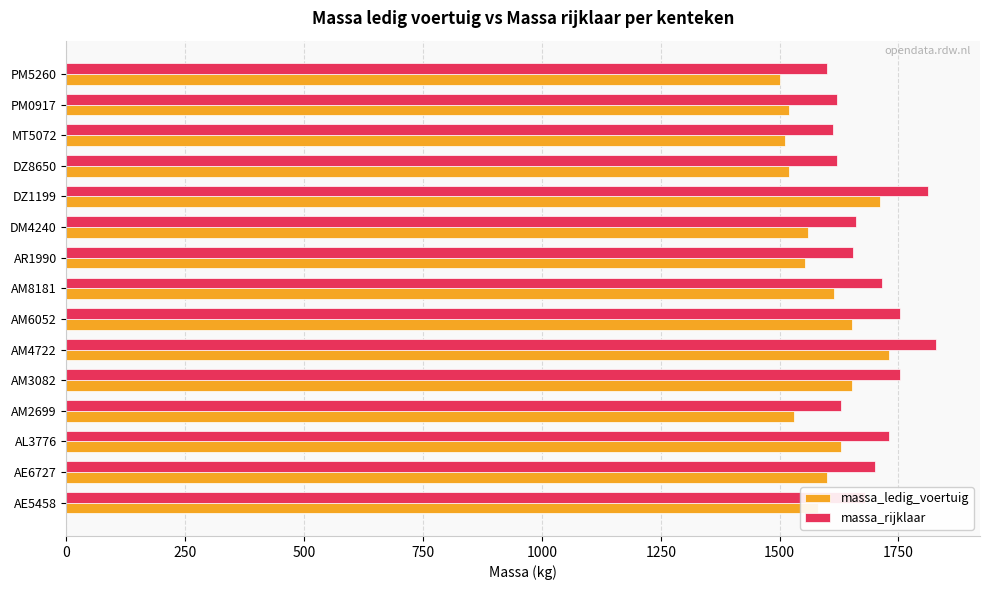

At AM3082, list the series in order from largest to smallest.

massa_rijklaar, massa_ledig_voertuig